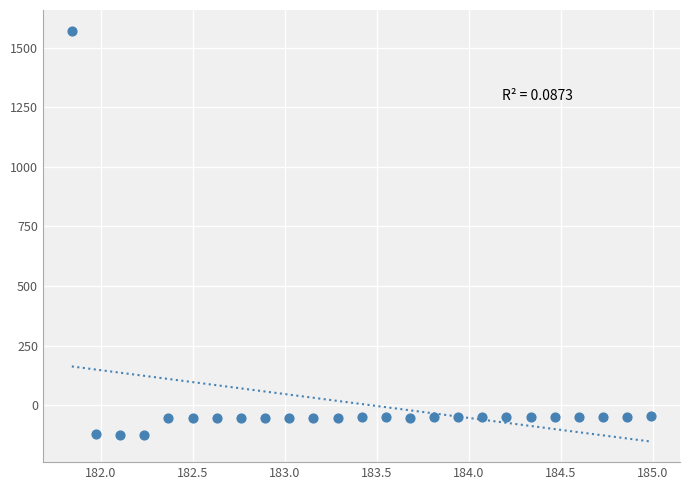

What is the range of X values (max minus min)?

3.1